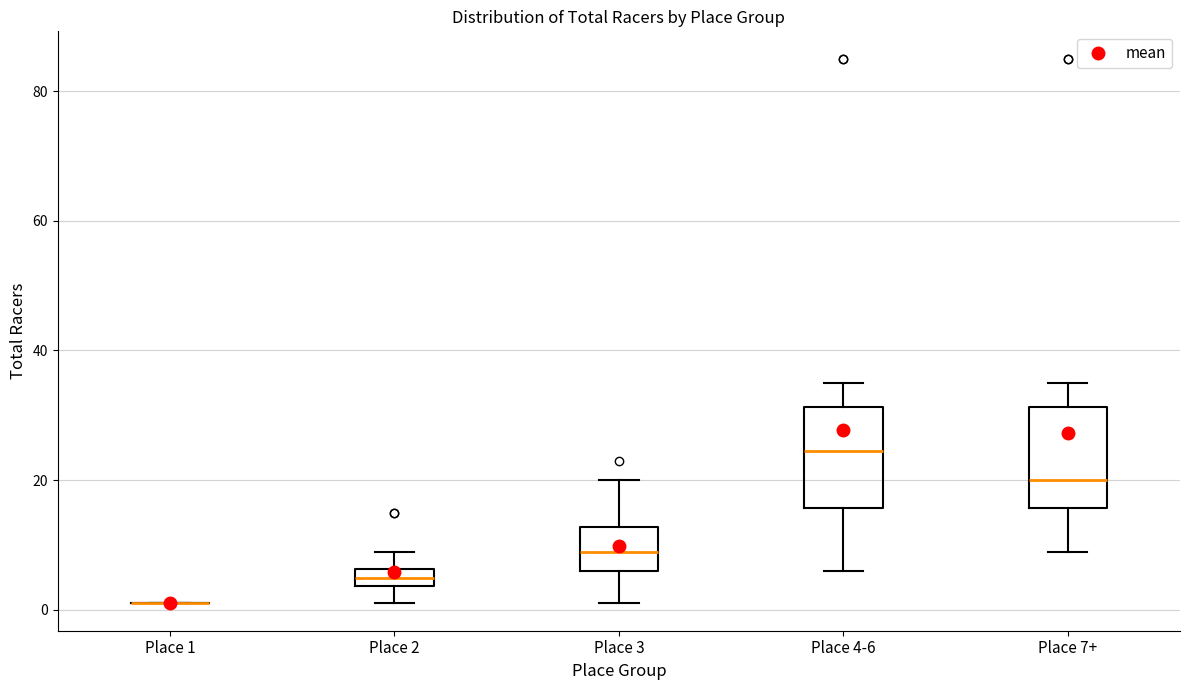

Where is the lower edge of the box for Place 3 on the y-axis? The values are not printed on the chart, so give them approximately, as read against the axis.

6